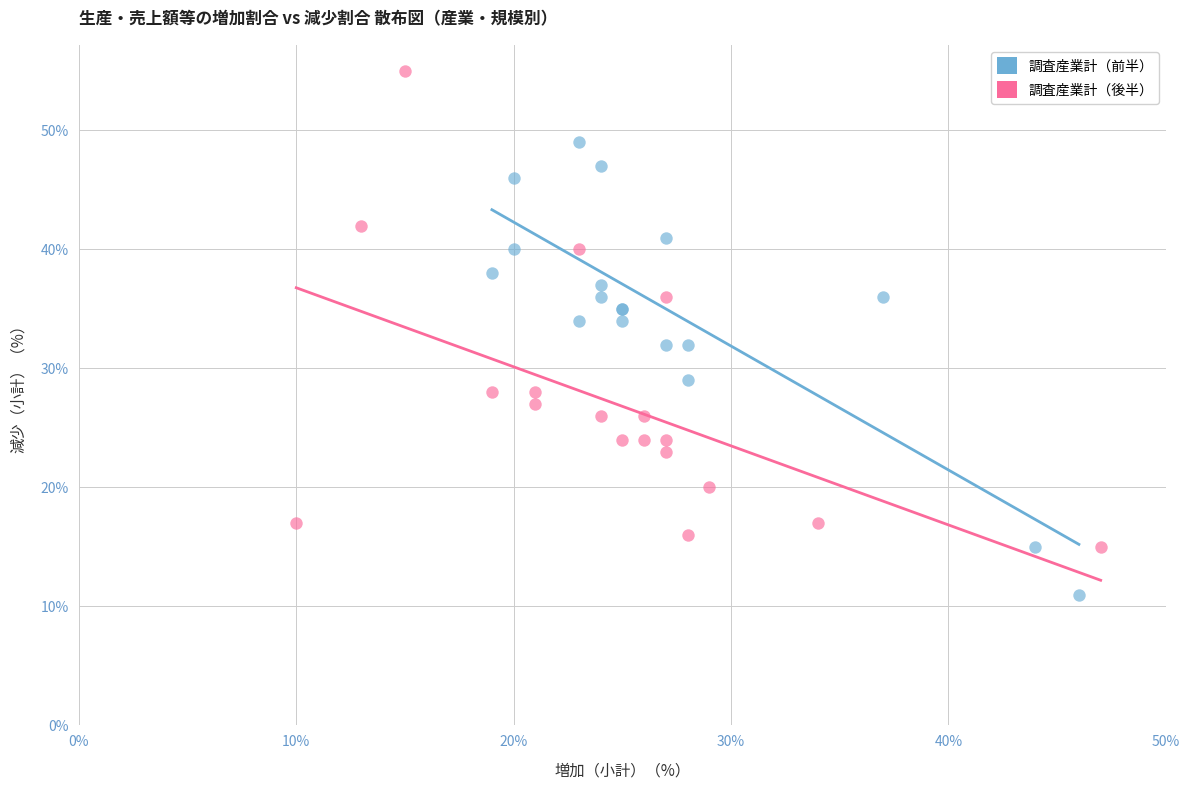

Which series contains the highest Y value?

調査産業計（後半）